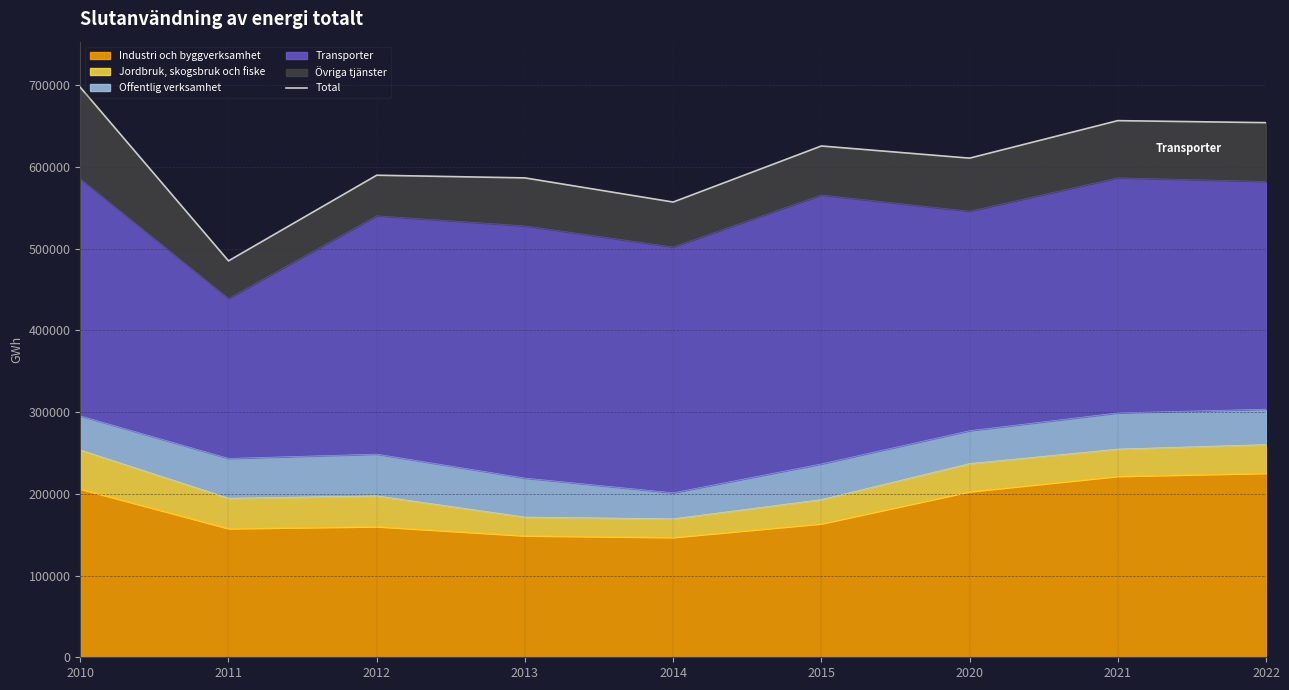

The value of Industri och byggverksamhet at 2021 is 221596. True or false?

True